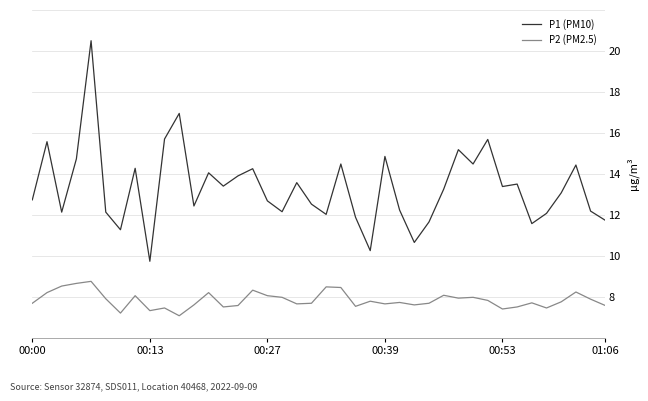

Does the chart display data point markers on the line(s)?

No